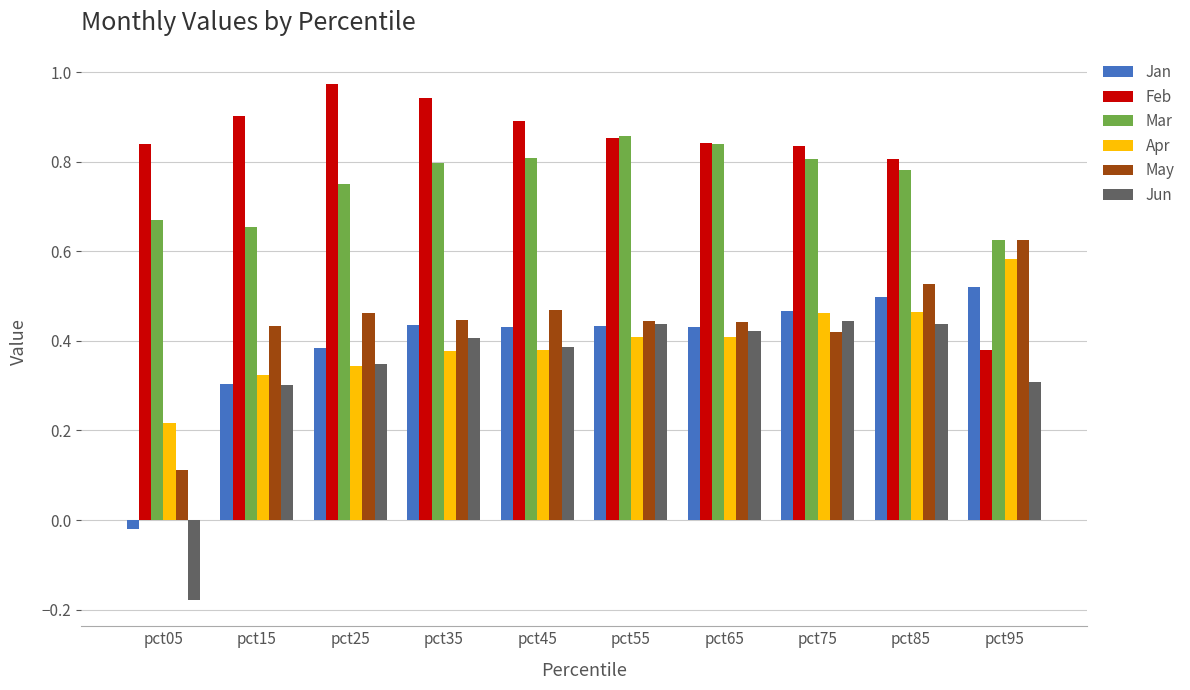

What is the sum of all Jun values?

3.3